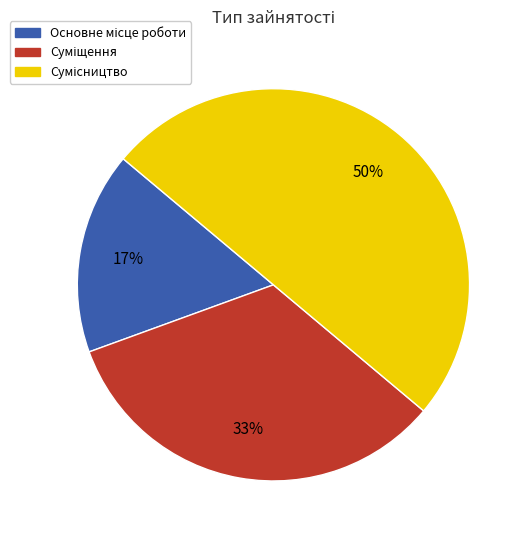

To the nearest percent, what is the average slice percentage?

33%